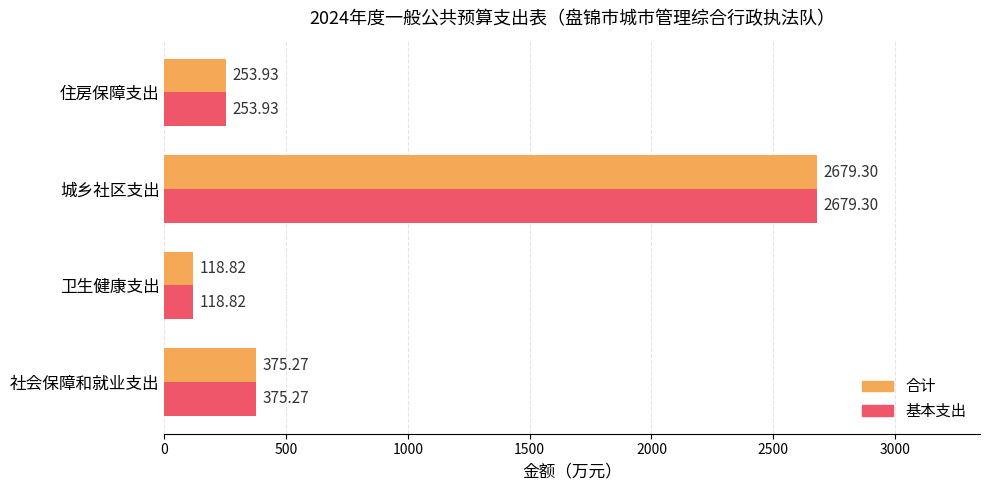

What are all the series names shown in the legend?

合计, 基本支出